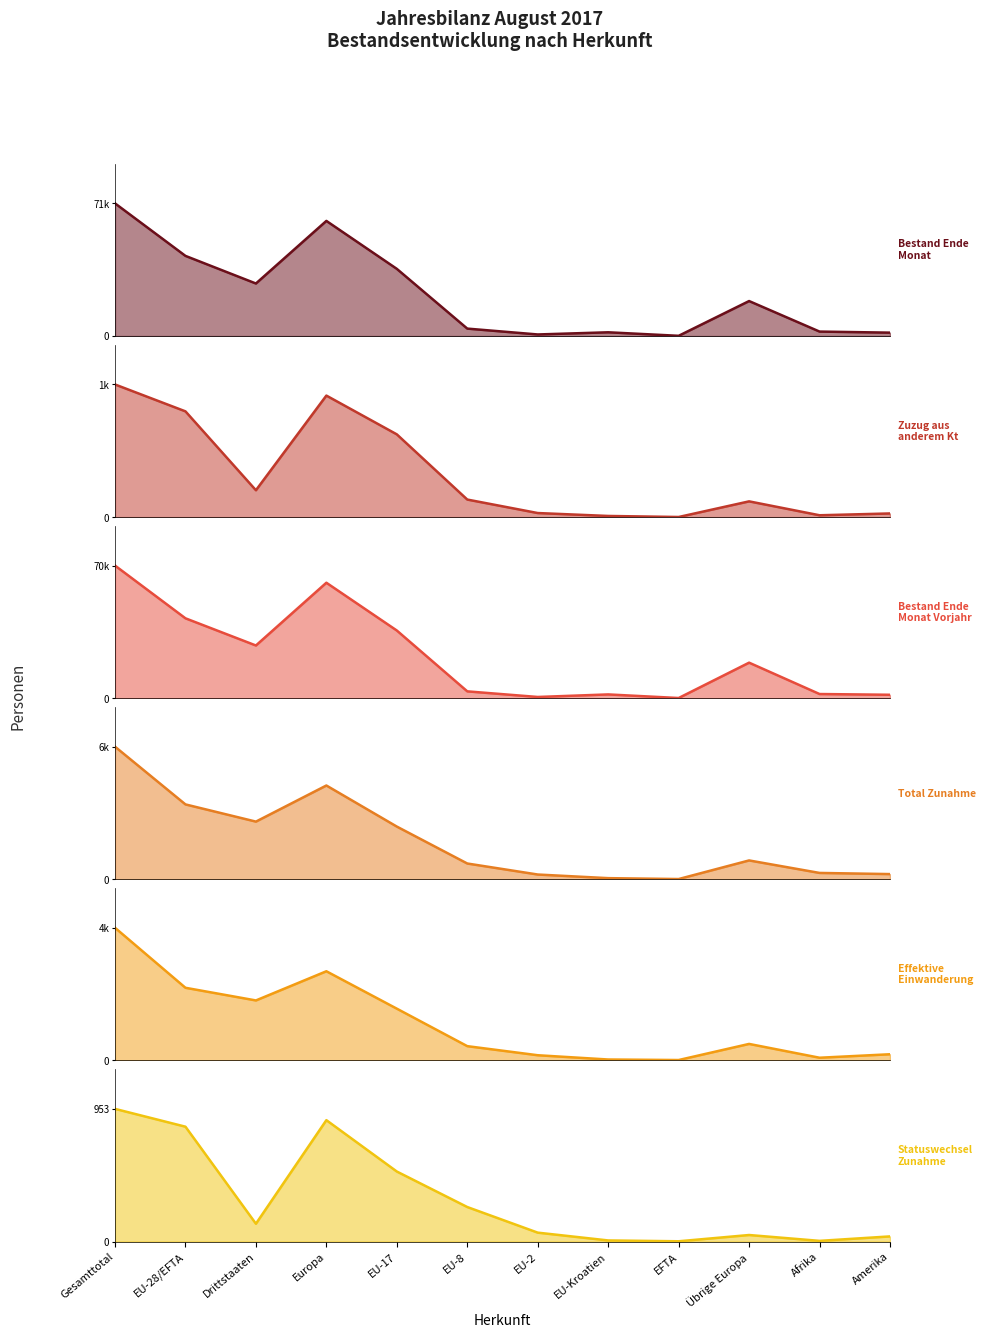

What is the ratio of the value at EU-8 to the value at Übrige Europa?

0.2